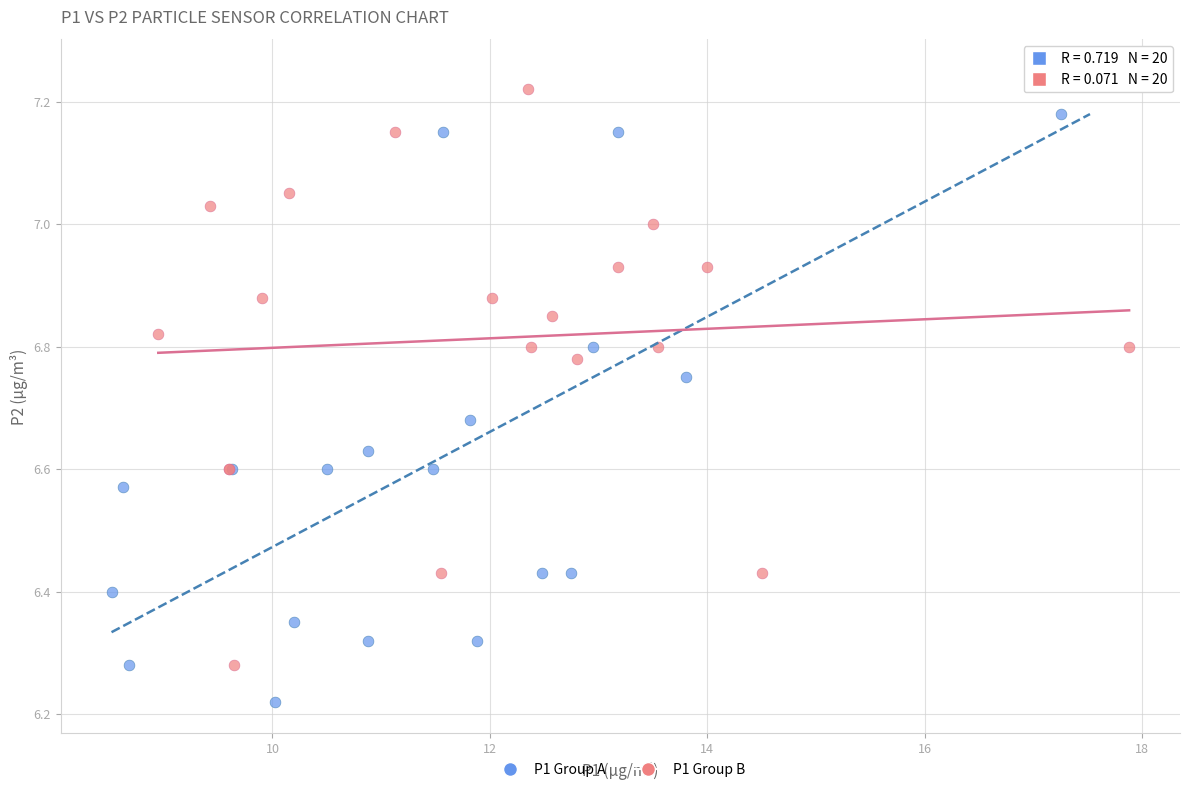

Which series contains the highest Y value?

P1 Group A